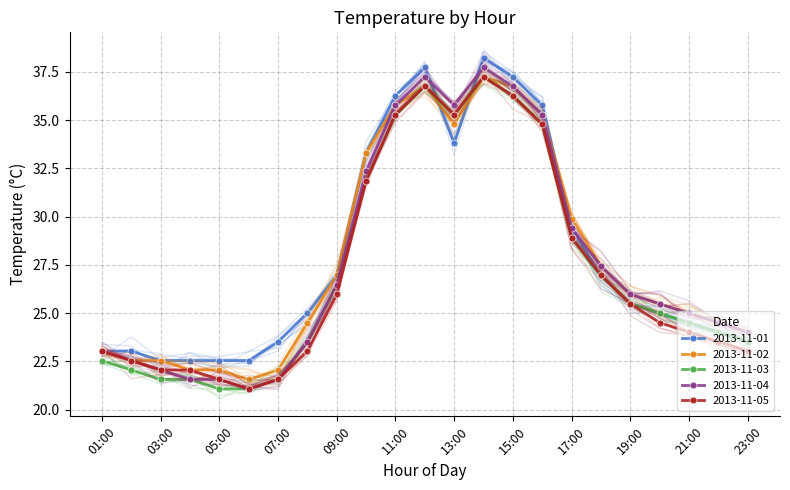

At which label does 2013-11-04 first exceed 25?

09:00